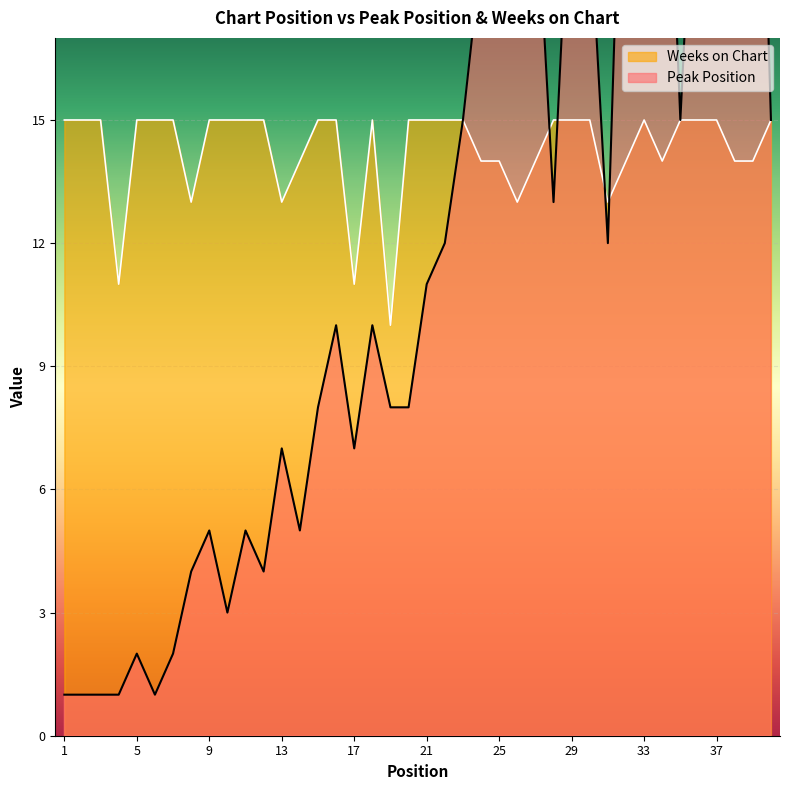

What is the approximate value of Weeks on Chart at 40?

15